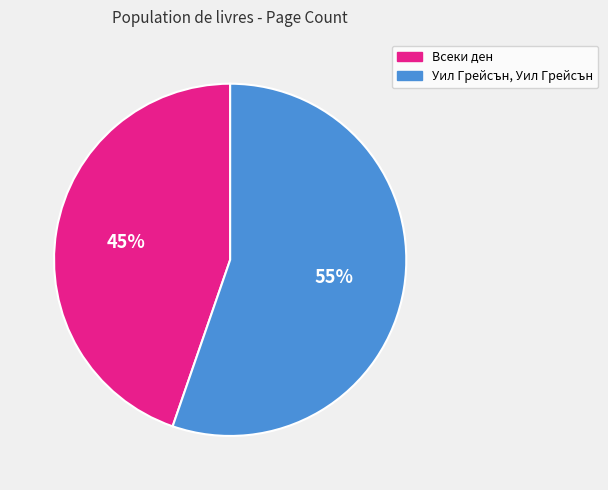

To the nearest percent, what portion does Уил Грейсън, Уил Грейсън represent?

55%